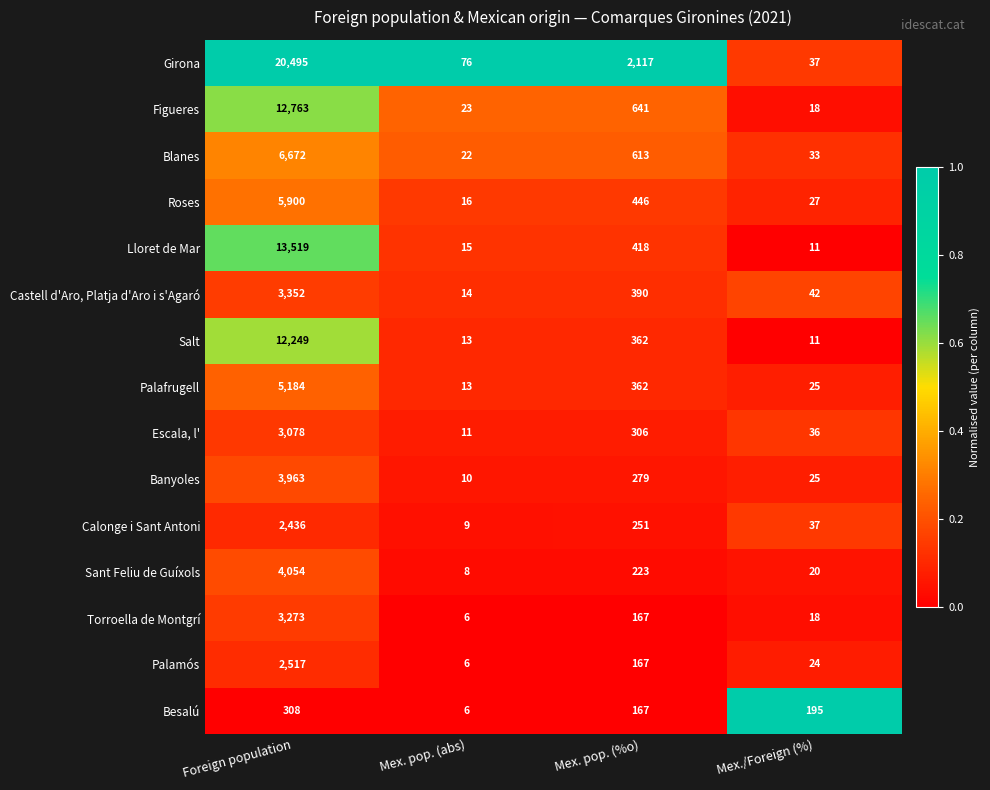

Is it true that Palamós equals 10 at Mex. pop. (abs)?

False